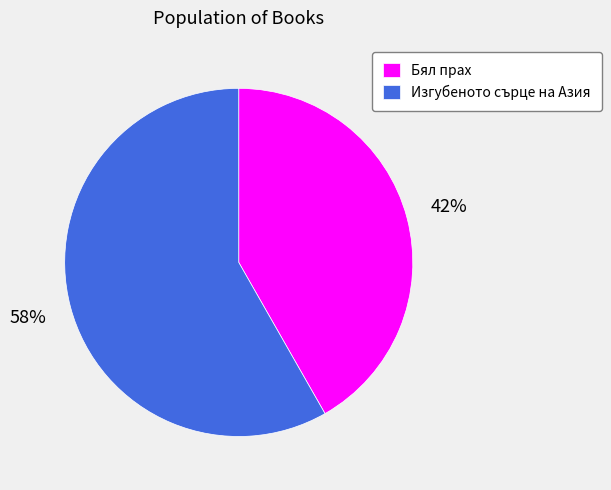

Which has a higher value, Бял прах or Изгубеното сърце на Азия?

Изгубеното сърце на Азия